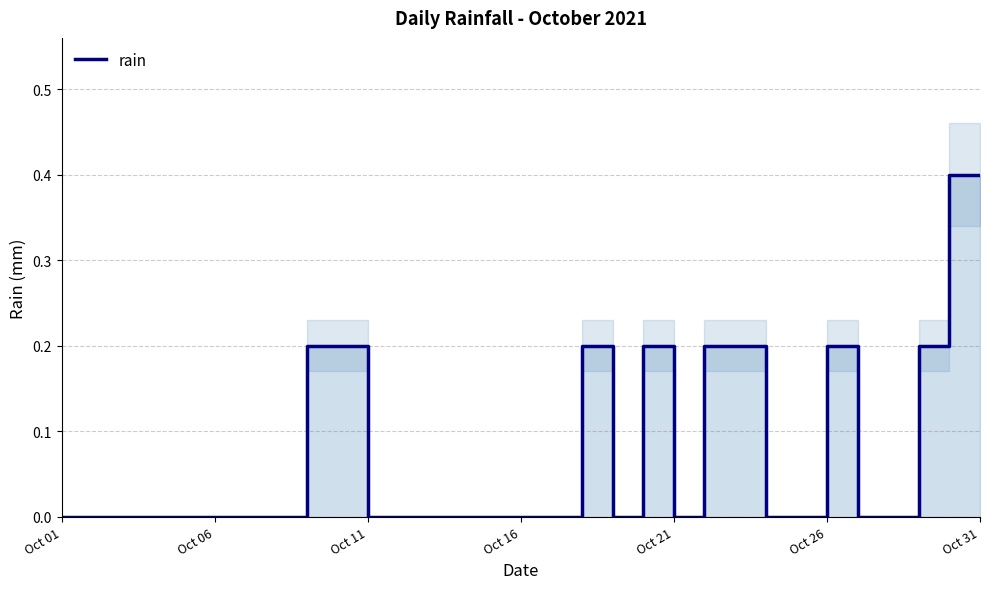

What is the average value?

0.1